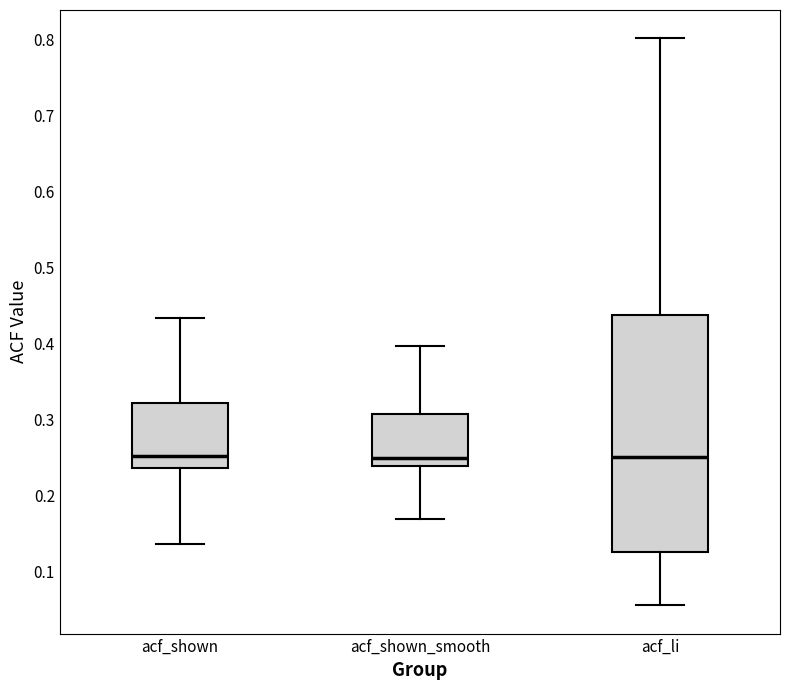

Which box is the tallest, from its lower edge to its upper edge?

acf_li